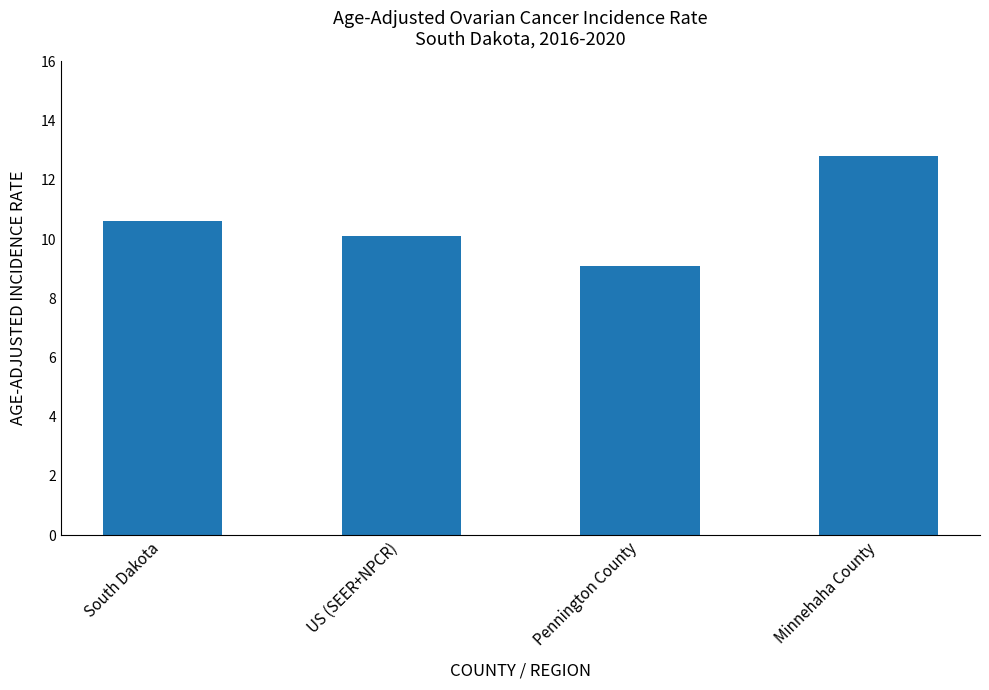

What is the value of the 4th bar from the left?

12.8